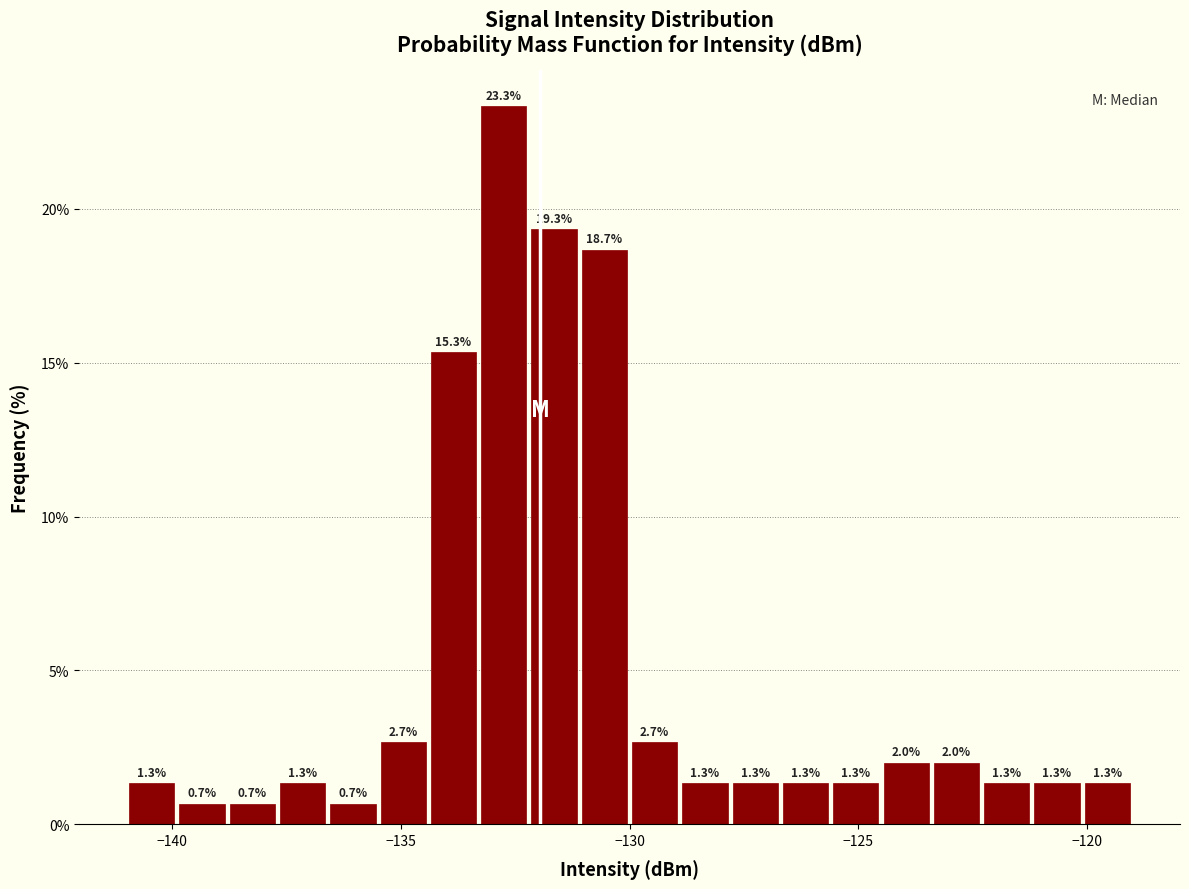

Read against the x-axis, roughly where is the centre of the tallest bar?

-132.5